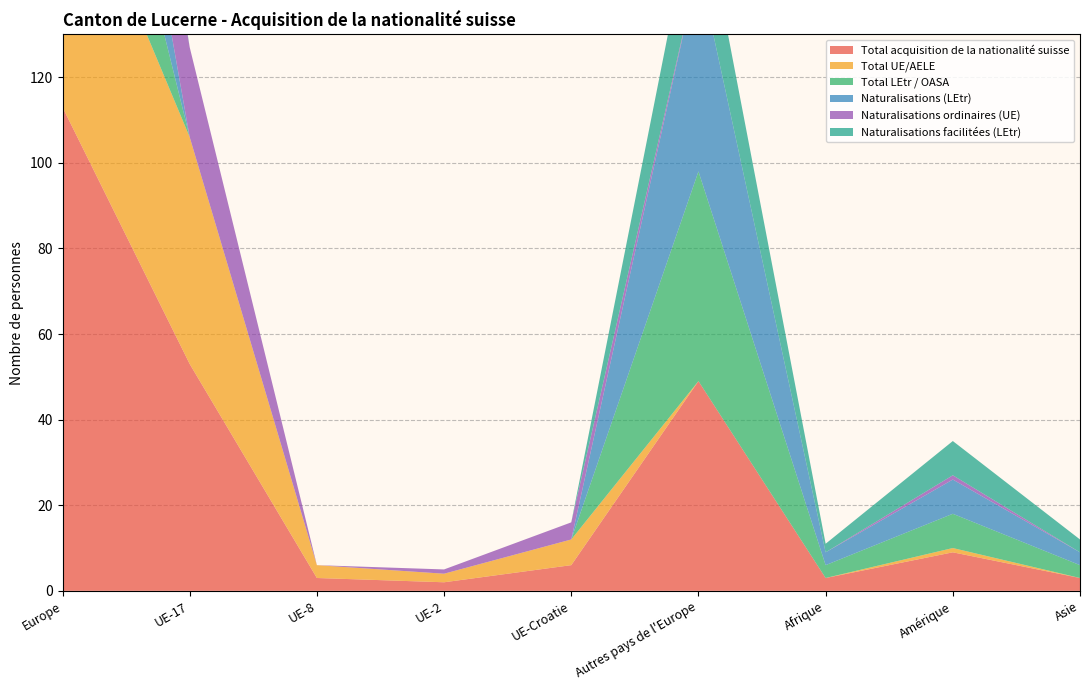

Reading left to right, transcribe all the data shown in this chart.

Total acquisition de la nationalité suisse: Europe=113	UE-17=53	UE-8=3	UE-2=2	UE-Croatie=6	Autres pays de l'Europe=49	Afrique=3	Amérique=9	Asie=3
Total UE/AELE: Europe=64	UE-17=53	UE-8=3	UE-2=2	UE-Croatie=6	Autres pays de l'Europe=0	Afrique=0	Amérique=1	Asie=0
Total LEtr / OASA: Europe=49	UE-17=0	UE-8=0	UE-2=0	UE-Croatie=0	Autres pays de l'Europe=49	Afrique=3	Amérique=8	Asie=3
Naturalisations (LEtr): Europe=48	UE-17=0	UE-8=0	UE-2=0	UE-Croatie=0	Autres pays de l'Europe=48	Afrique=3	Amérique=8	Asie=3
Naturalisations ordinaires (UE): Europe=26	UE-17=21	UE-8=0	UE-2=1	UE-Croatie=4	Autres pays de l'Europe=0	Afrique=0	Amérique=1	Asie=0
Naturalisations facilitées (LEtr): Europe=20	UE-17=0	UE-8=0	UE-2=0	UE-Croatie=0	Autres pays de l'Europe=20	Afrique=2	Amérique=8	Asie=3